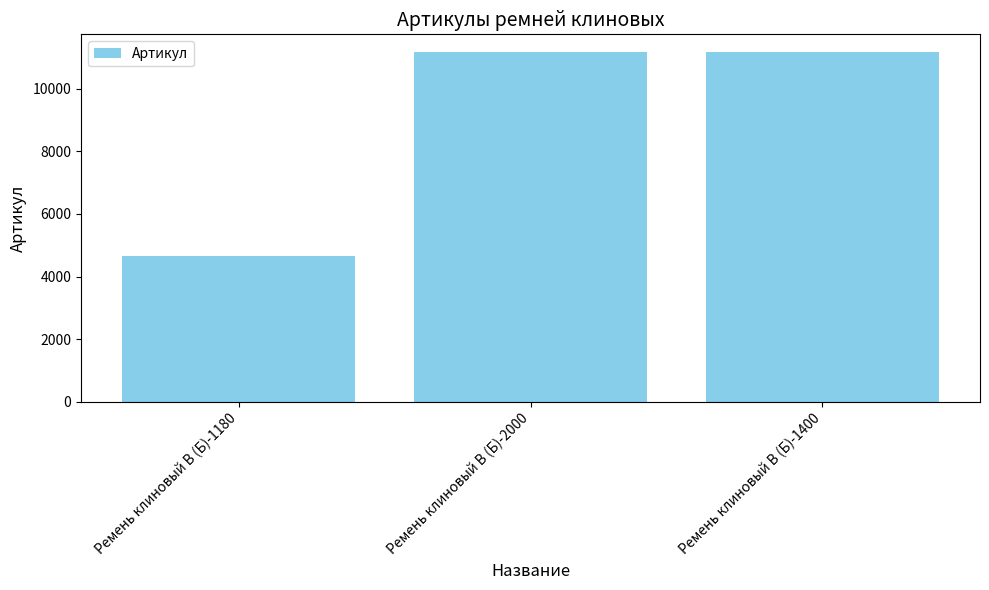

What is the change in value from Ремень клиновый В (Б)-1180 to Ремень клиновый В (Б)-1400?

+6525